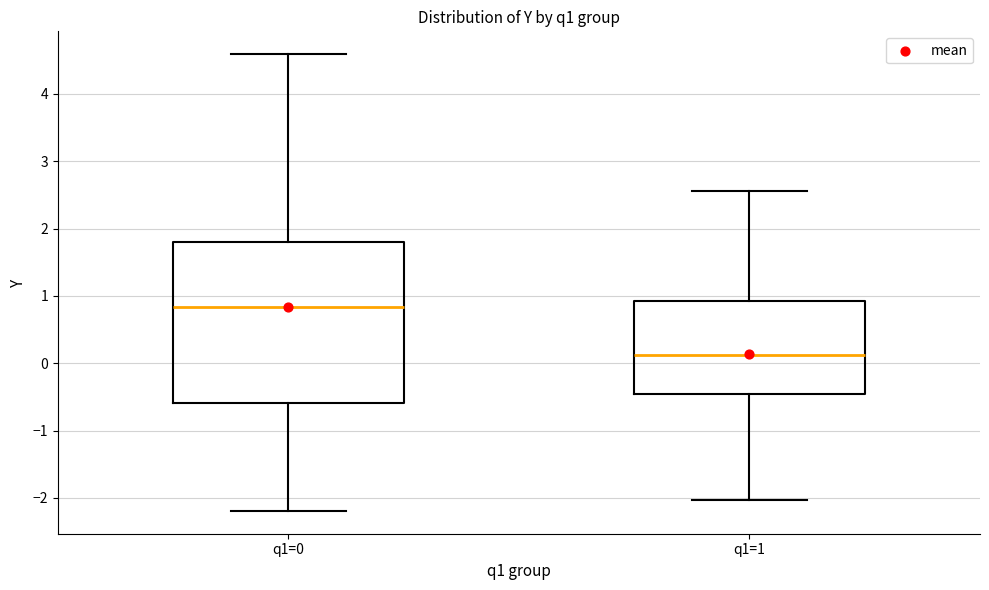

Reading left to right, transcribe this box plot: for each box, give where its median line is, the range the box spans, and where its two whiskers end, as read against the y-axis. The values are not printed on the chart, so give them approximately, as read against the axis.

q1=0: median 0.8, box -0.6 to 1.8, whiskers -2.2 to 4.6
q1=1: median 0.1, box -0.5 to 0.9, whiskers -2.0 to 2.6